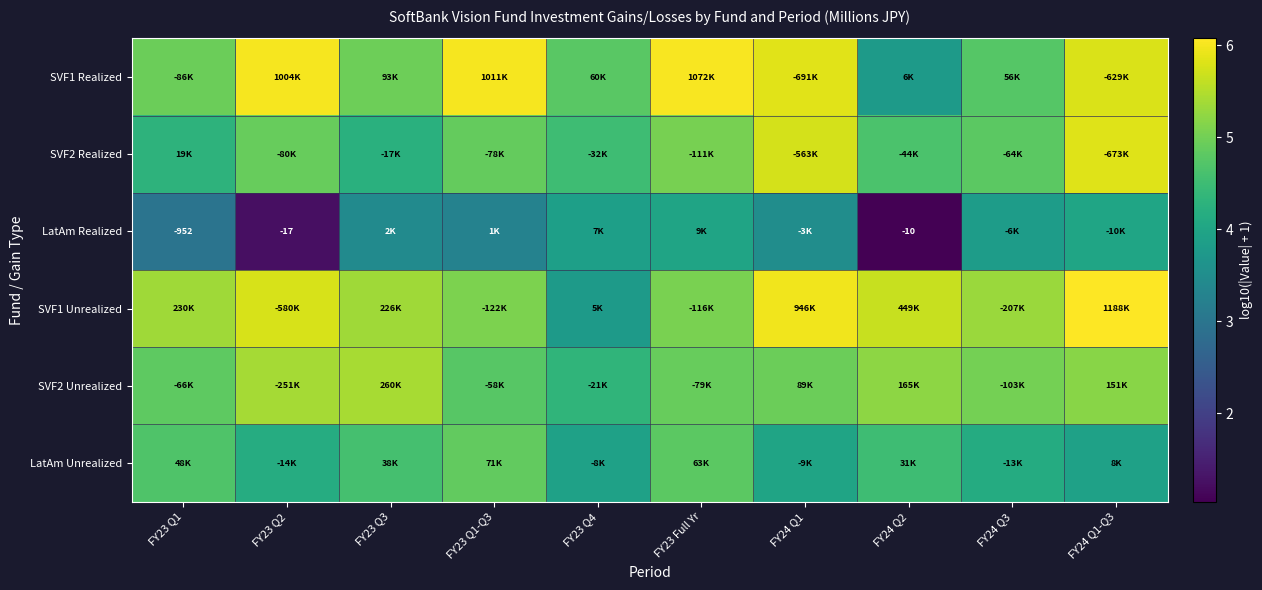

Which category has the highest value in the LatAm Unrealized series?

FY23 Q1-Q3